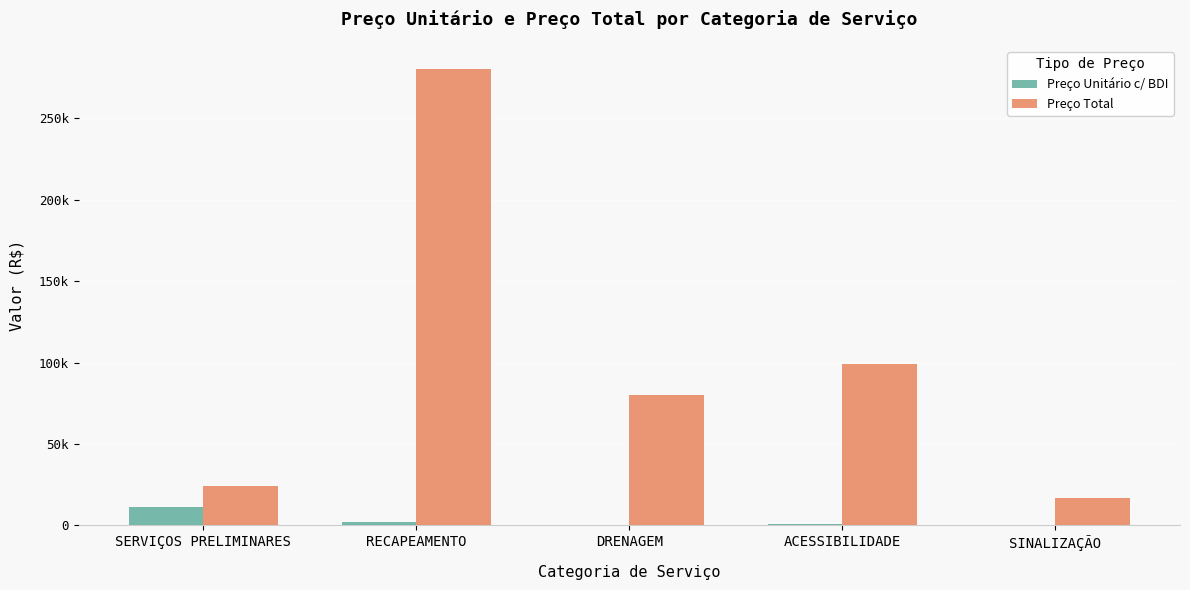

Reading right to left, what are all the values shown in this chart?

Preço Unitário c/ BDI: 210.3	648.1	21.8	2083.6	11245.7
Preço Total: 16747.8	99022.8	80104.9	280506.8	24440.9